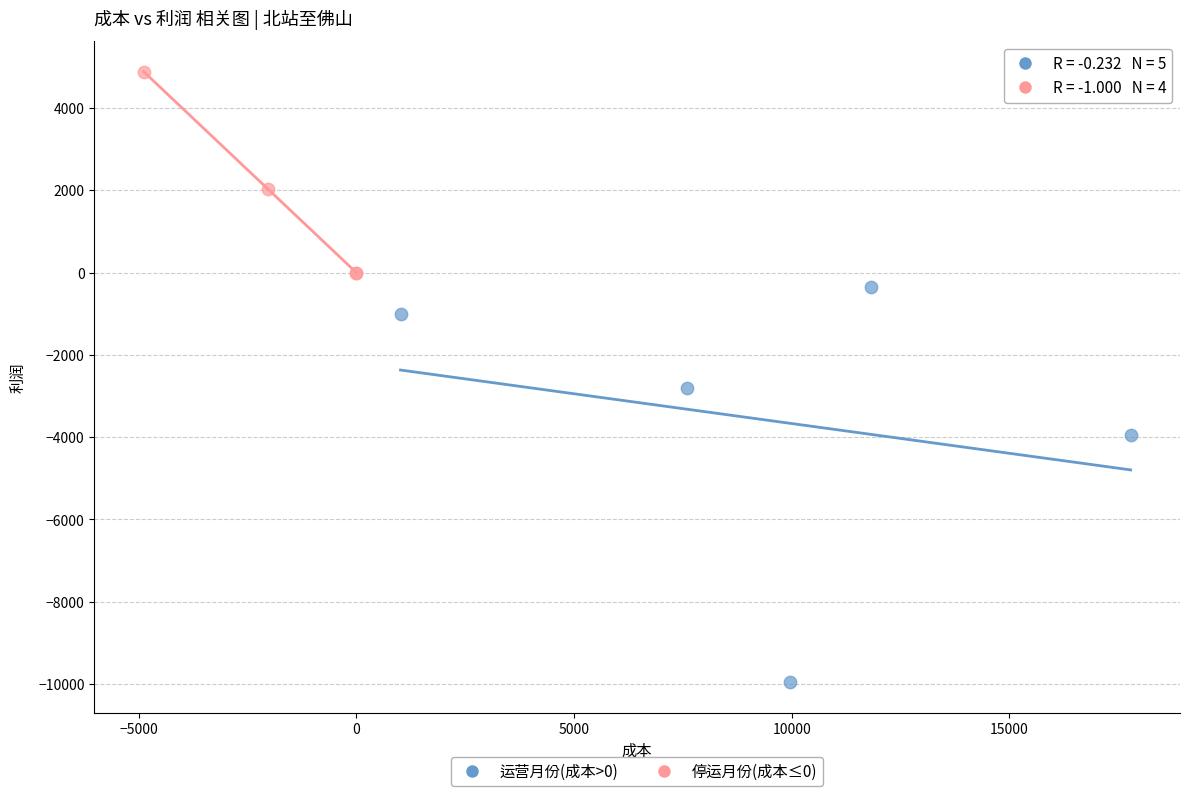

Which series has the largest Y range (max minus min)?

运营月份(成本>0)